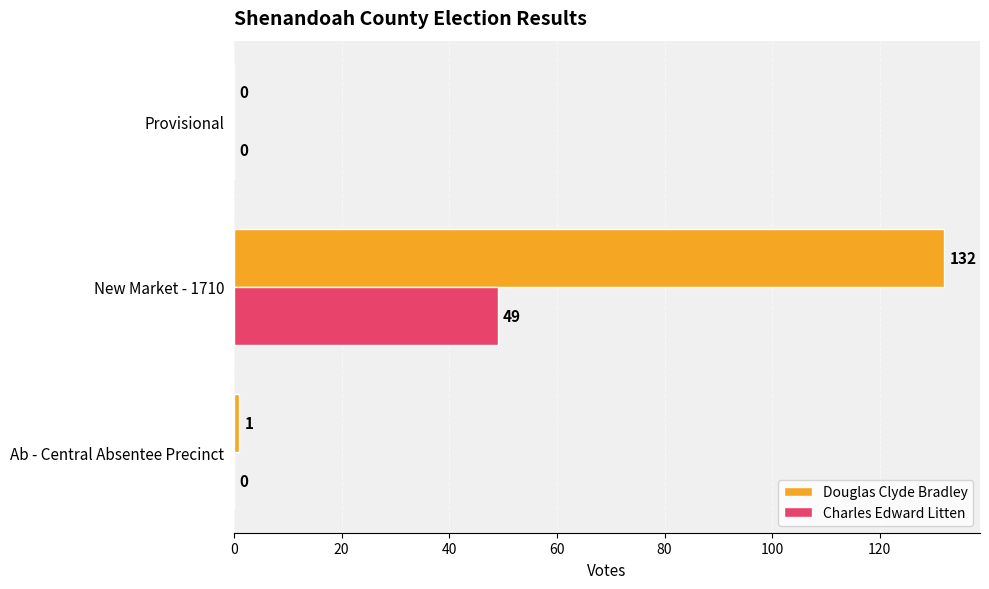

Is it true that Douglas Clyde Bradley equals 1 at Ab - Central Absentee Precinct?

True